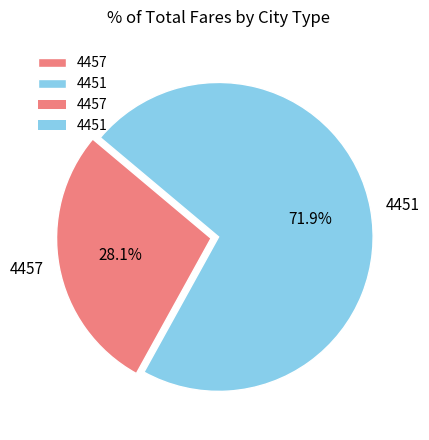

Is it true that 4457 is 28% of the pie?

True